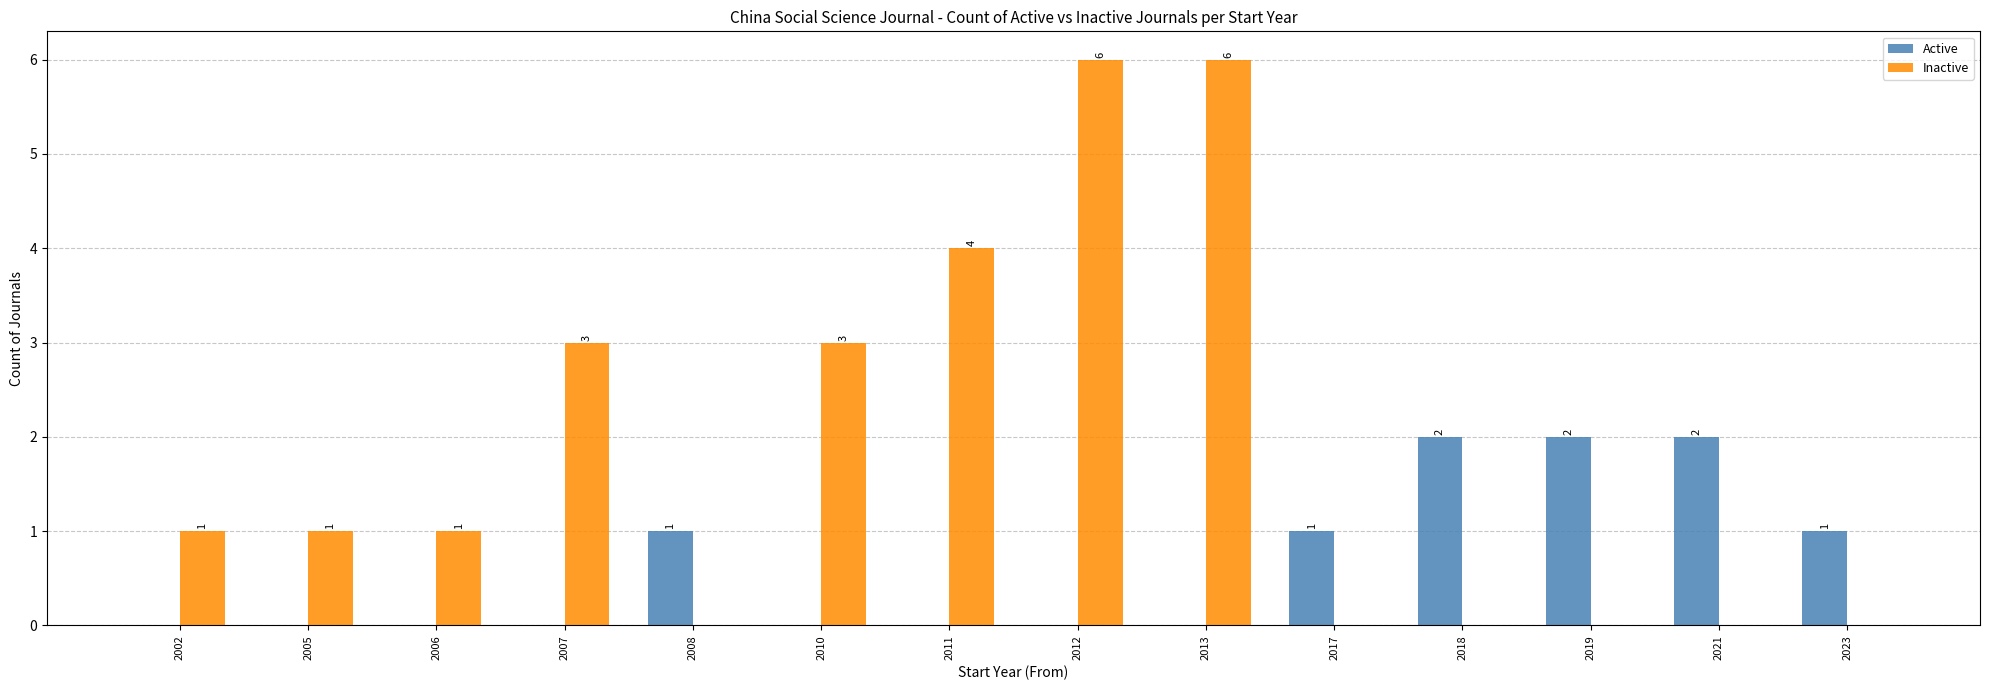

Is the value of Inactive at 2023 greater than the value of Active at 2021?

No